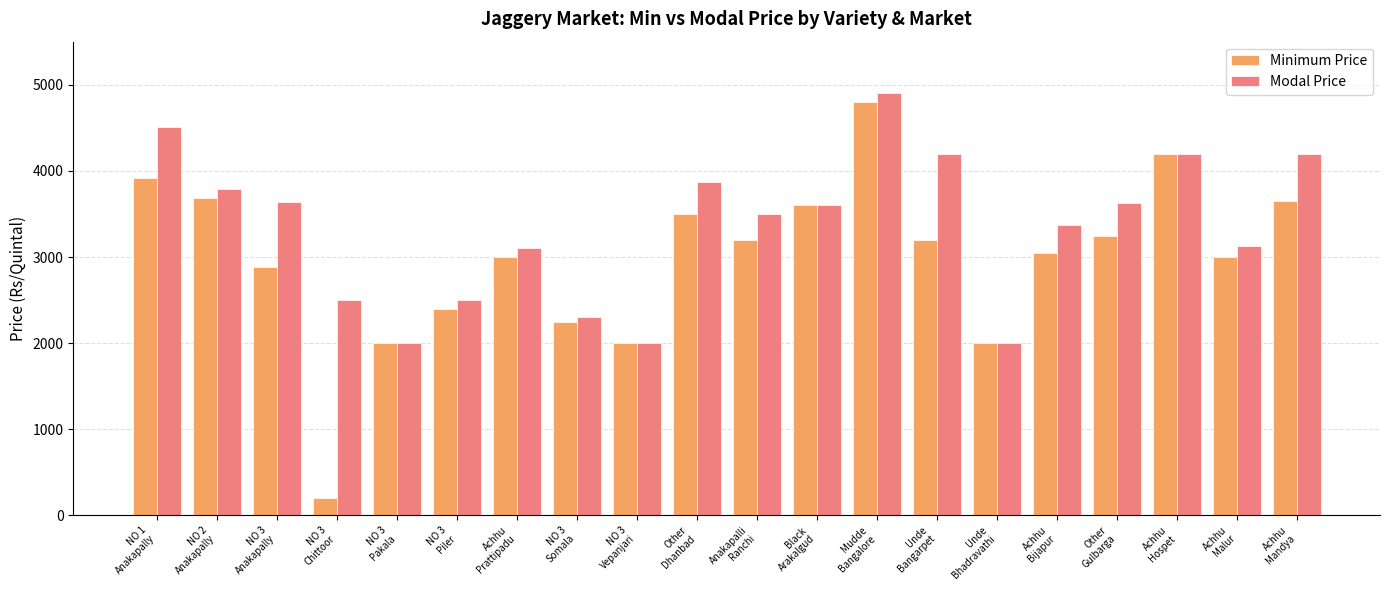

What is the label of the 1st bar from the left?

NO 1
Anakapally